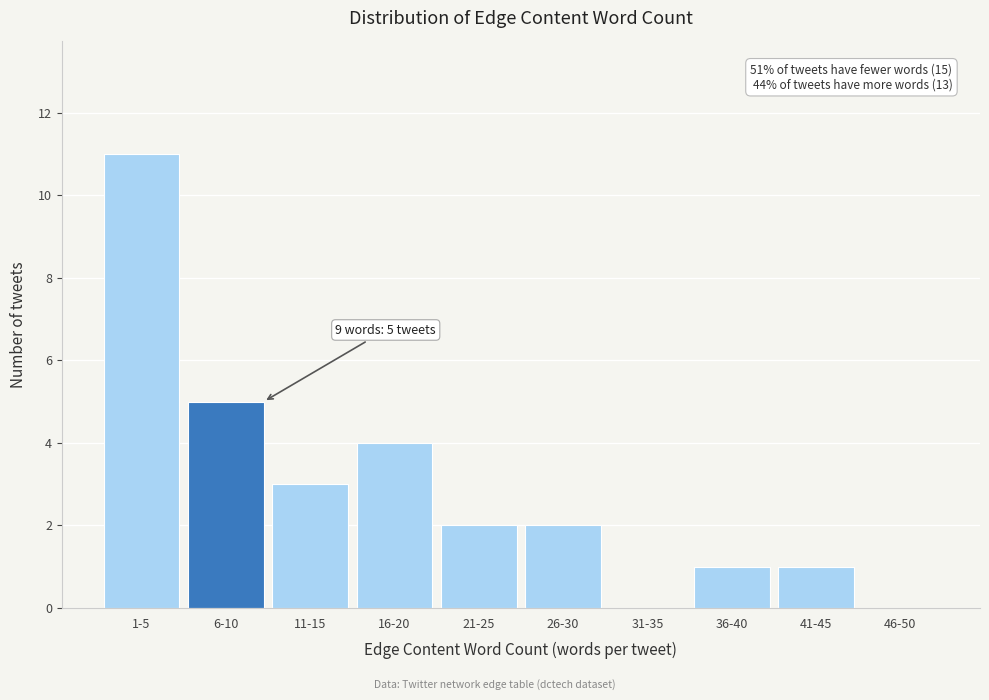

Reading left to right, list all the values displayed in this chart.

1-5=11	6-10=5	11-15=3	16-20=4	21-25=2	26-30=2	31-35=0	36-40=1	41-45=1	46-50=0